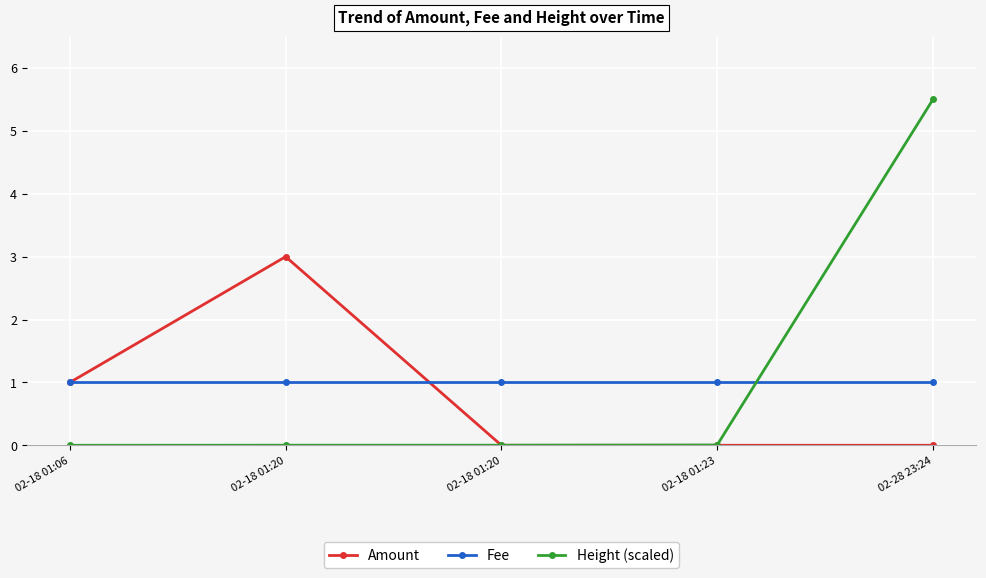

At which label does Fee reach its peak?

02-18 01:06